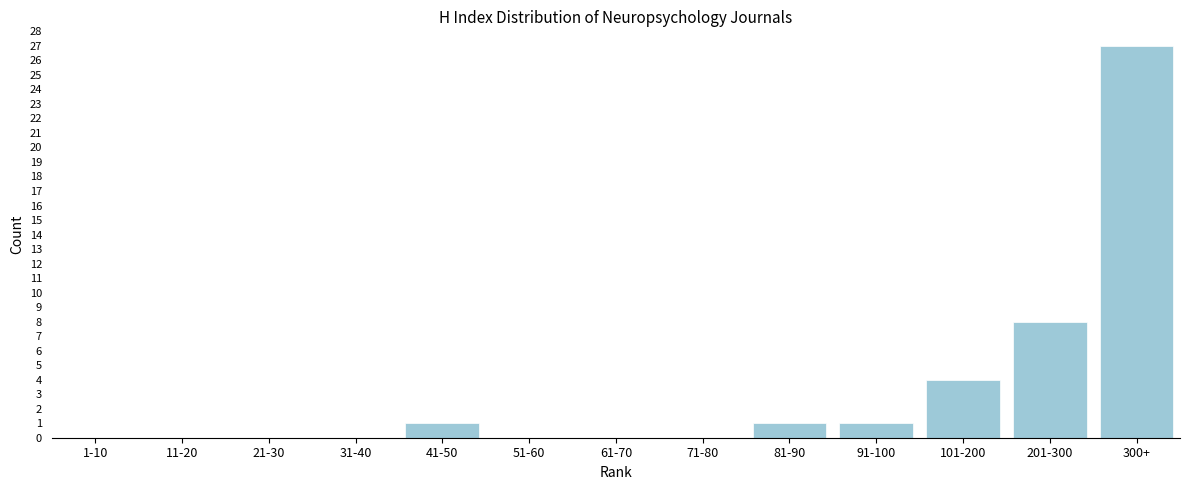

Reading left to right, list all the values displayed in this chart.

1-10=0	11-20=0	21-30=0	31-40=0	41-50=1	51-60=0	61-70=0	71-80=0	81-90=1	91-100=1	101-200=4	201-300=8	300+=27